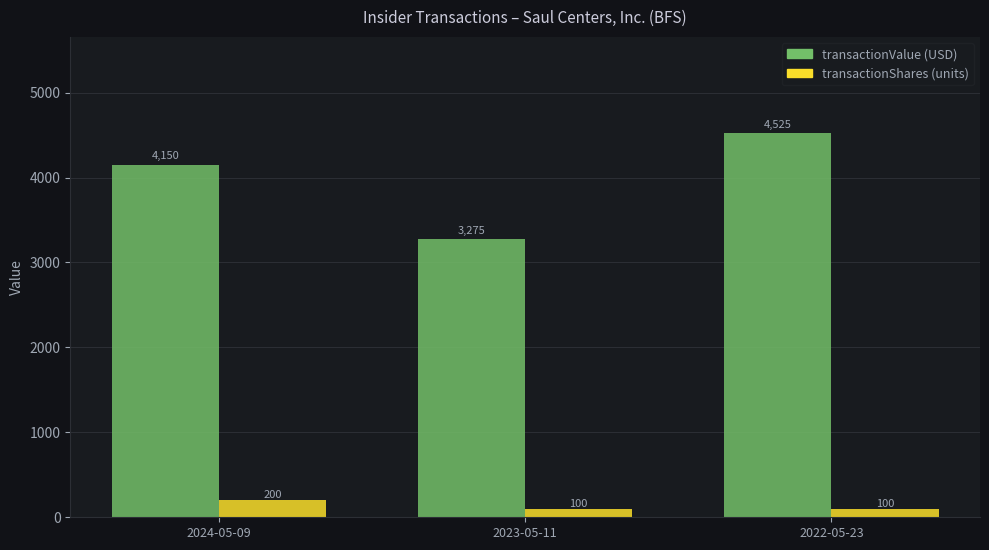

At which category is the sum across all series the highest?

2022-05-23